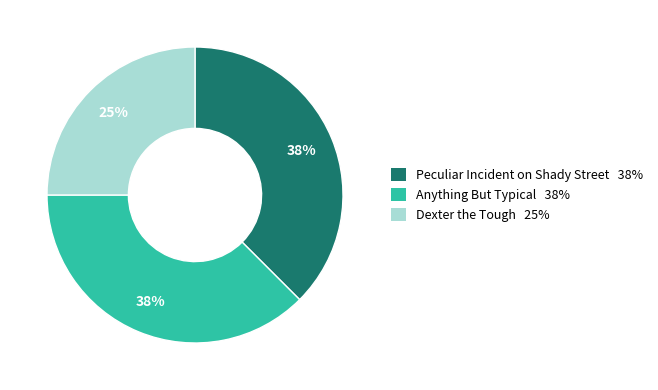

Which slice is the smallest?

Dexter the Tough